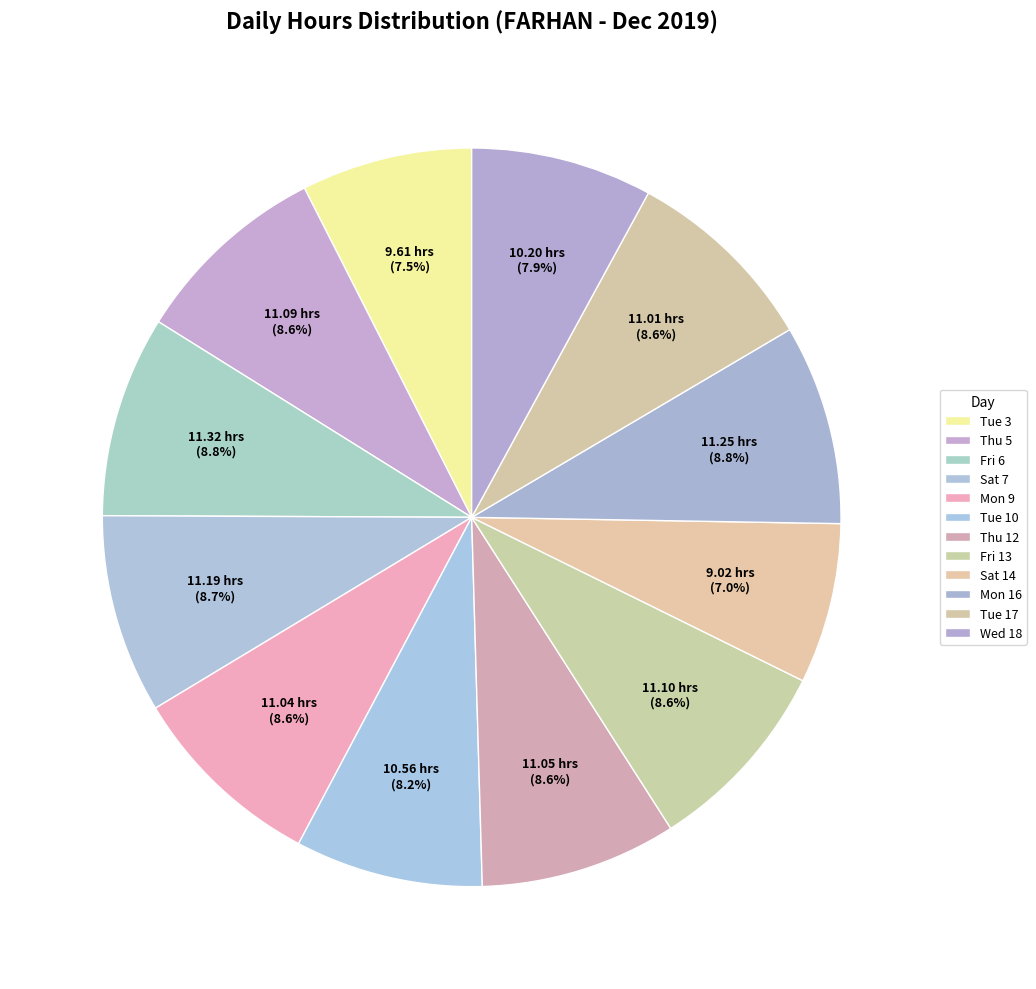

Does any single category account for the majority?

No